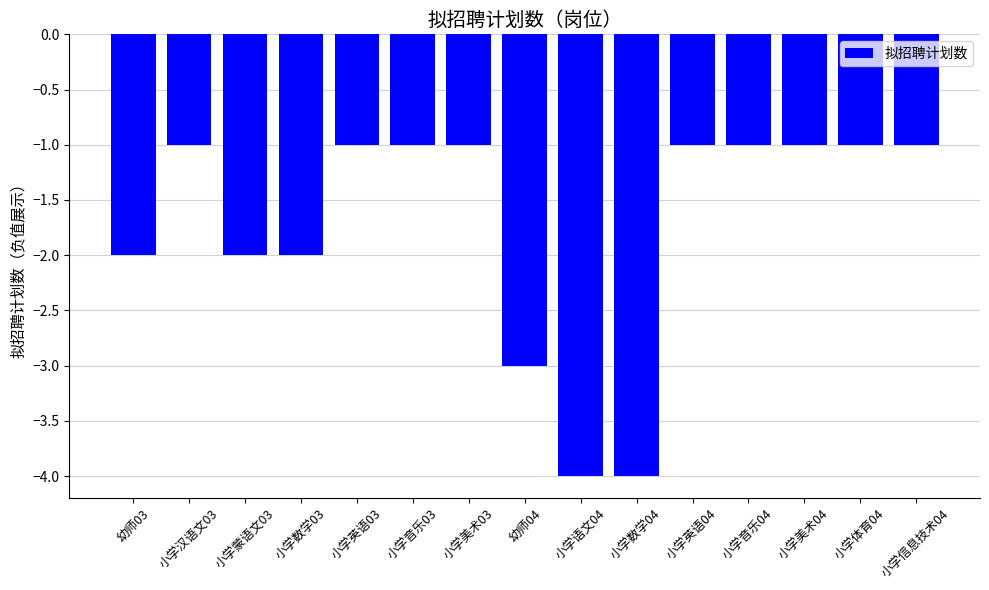

What is the difference between the second highest and minimum values?

3